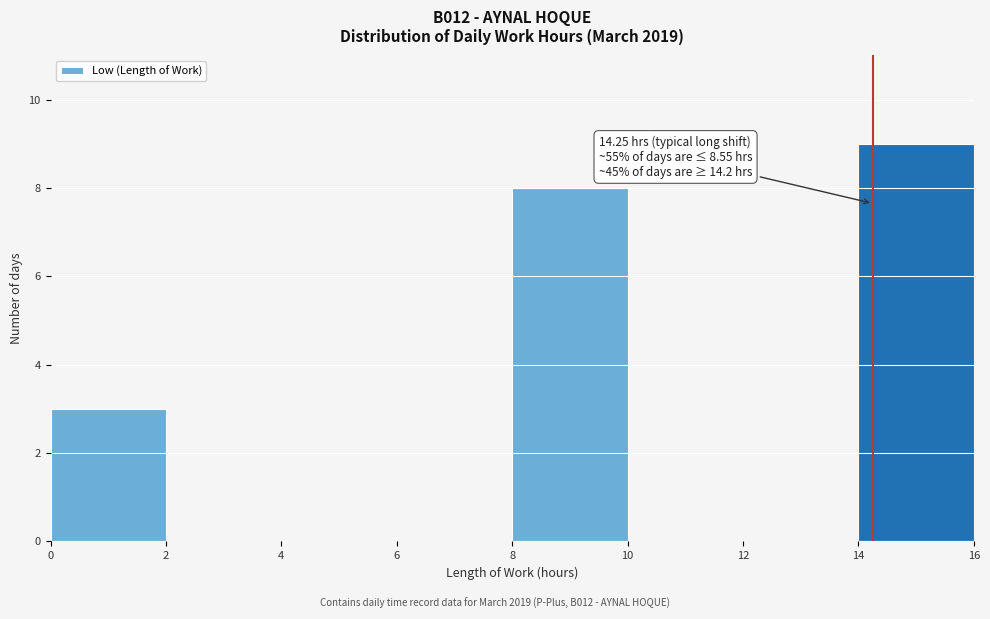

Over which range of the x-axis is the bar tallest?

14 to 16